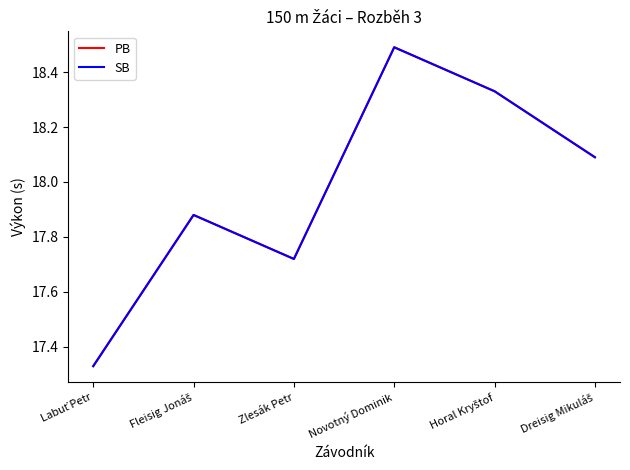

Is this an area chart (filled region under the line)?

No